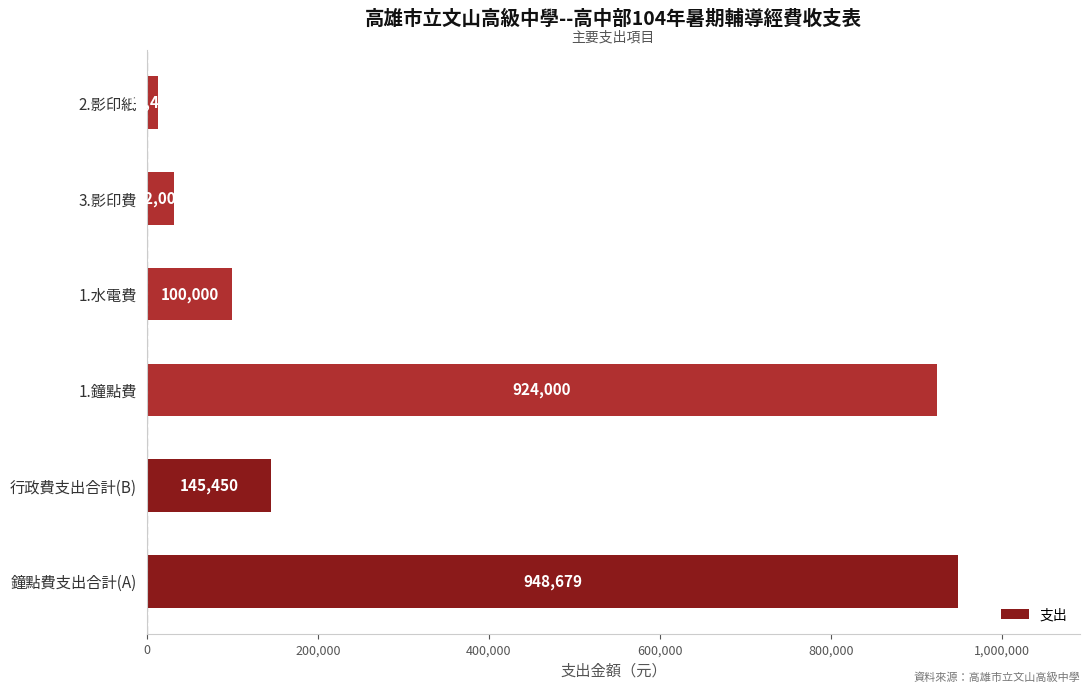

List the labels in order of value, largest first.

鐘點費支出合計(A), 1.鐘點費, 行政費支出合計(B), 1.水電費, 3.影印費, 2.影印紙